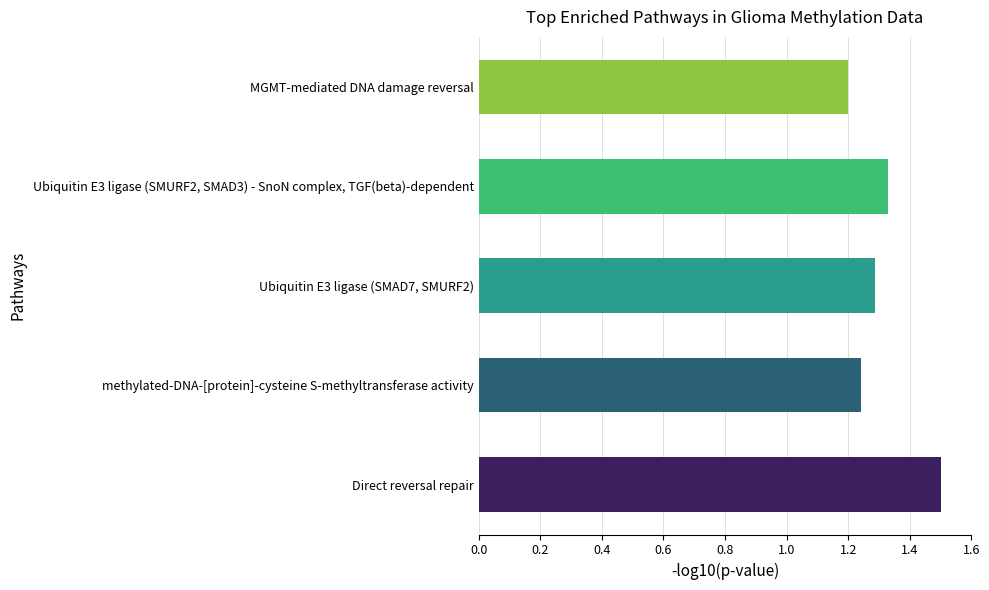

Count the values in the range 1 to 2.

5